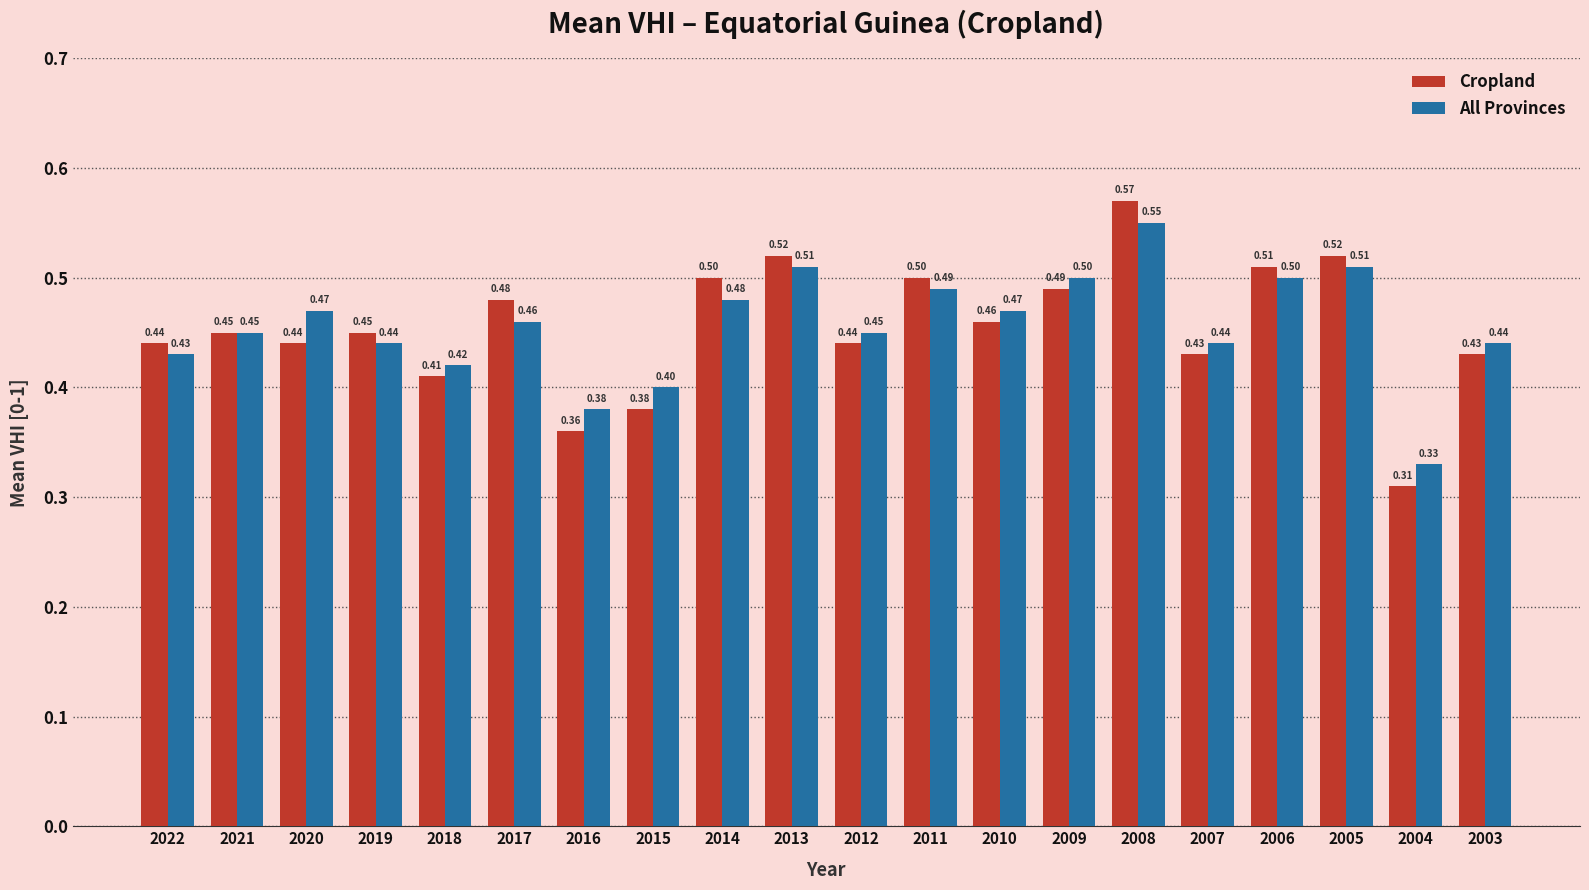

The value of Cropland at 2019 is 0.5. True or false?

True